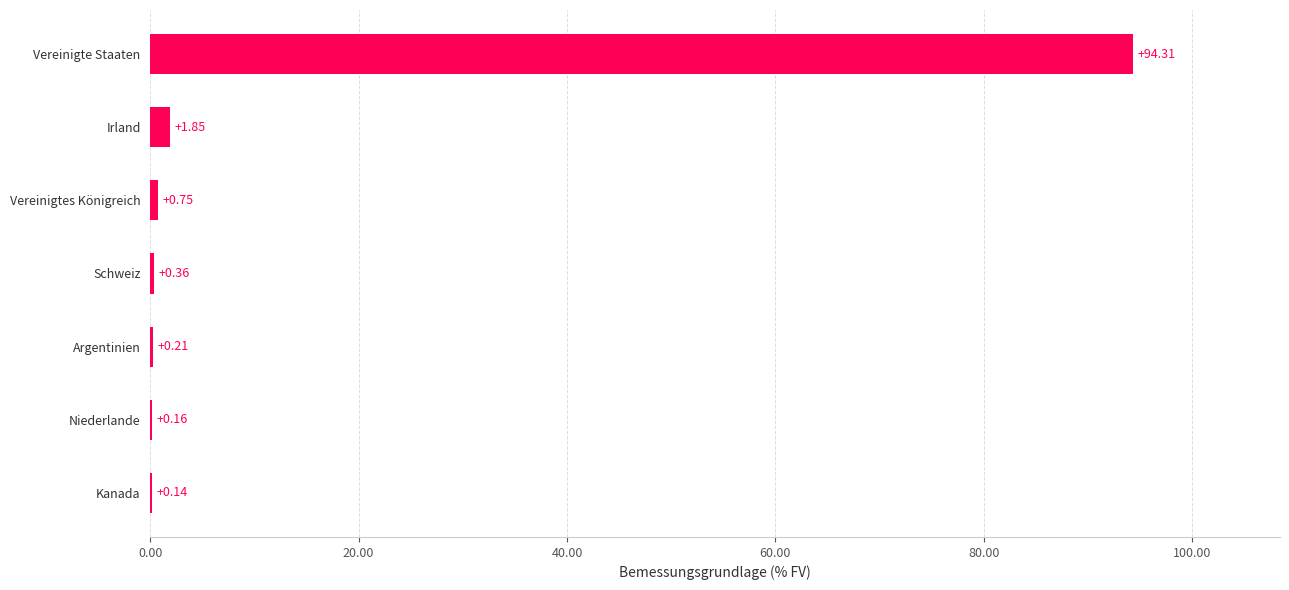

Which category has the highest value across all series?

Vereinigte Staaten